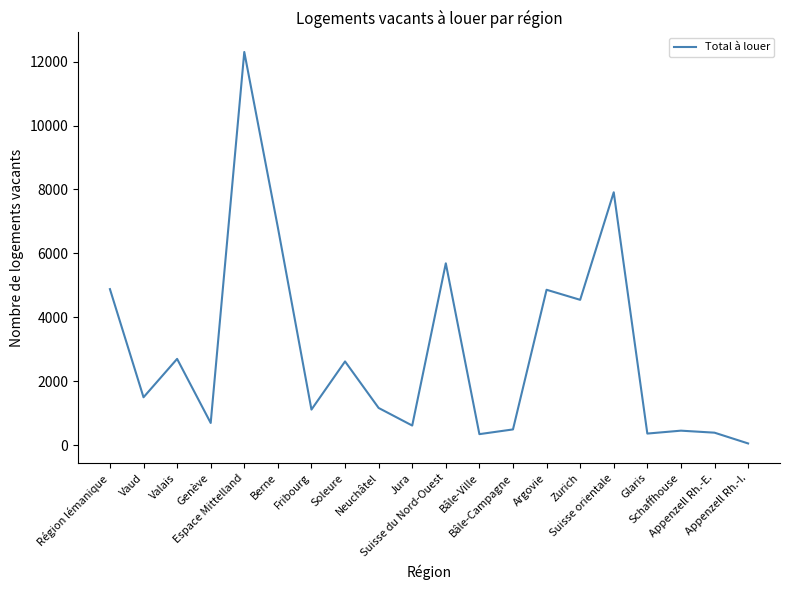

What is the maximum value shown in the chart?

12304